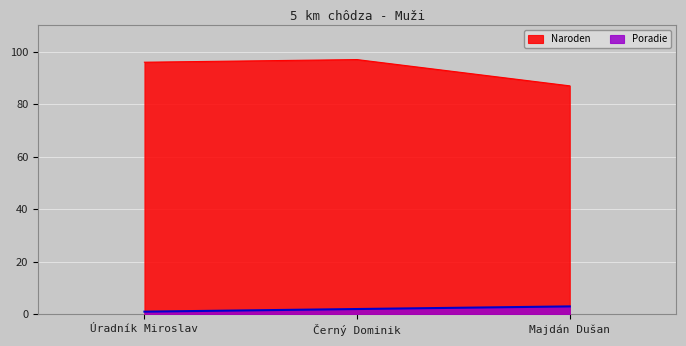

At which category is the sum across all series the highest?

Černý Dominik